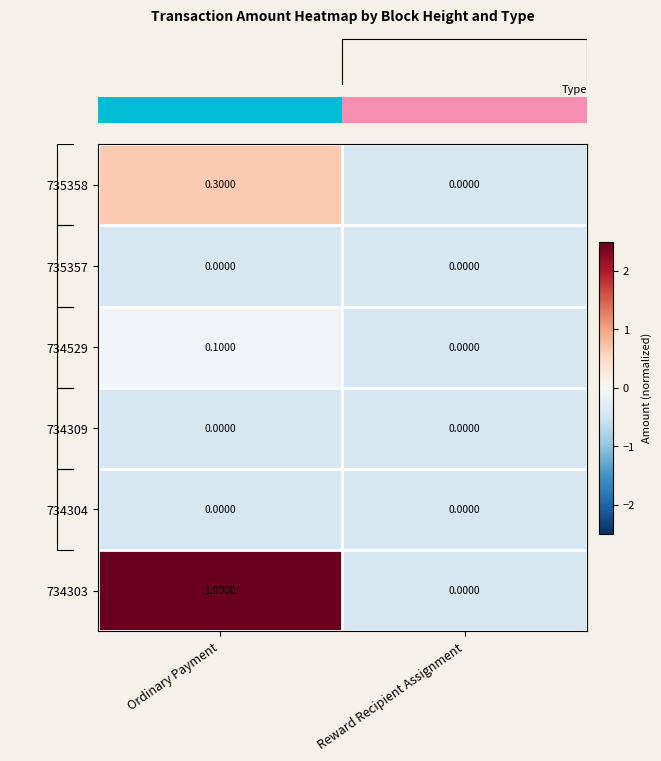

What is the sum of the 735358 values at Reward Recipient Assignment and Ordinary Payment?

0.3